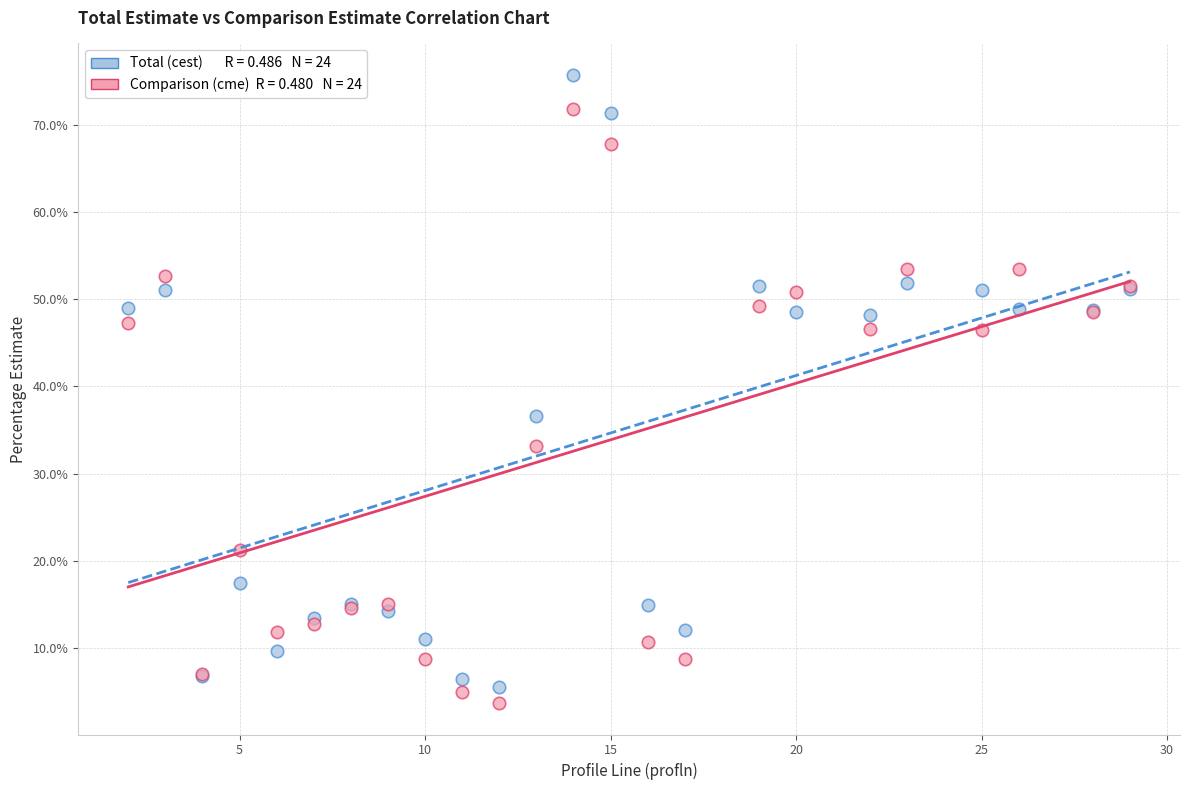

Across all series, what Y value is closest to 39?

36.6